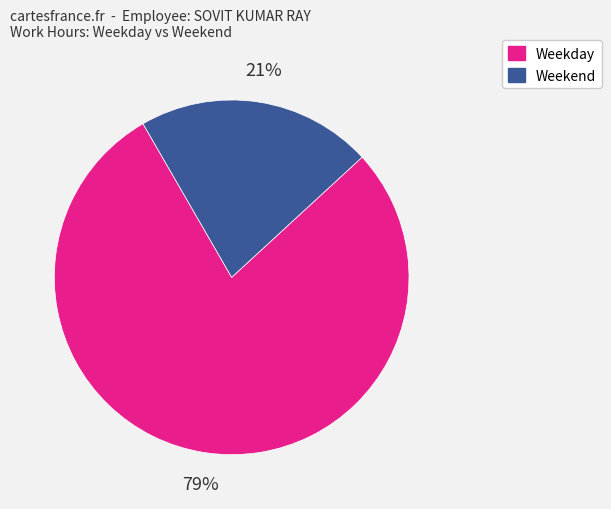

To the nearest percent, what is the average slice percentage?

50%